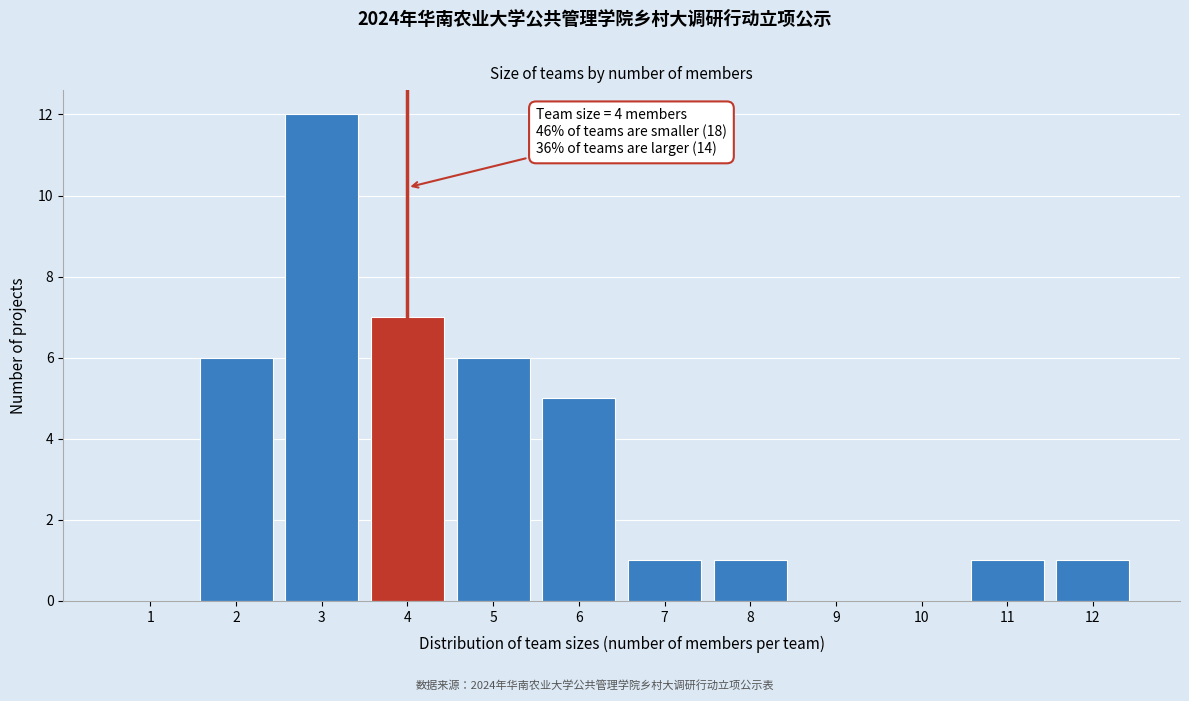

Reading left to right, transcribe all the data shown in this chart.

1=0	2=6	3=12	4=7	5=6	6=5	7=1	8=1	9=0	10=0	11=1	12=1